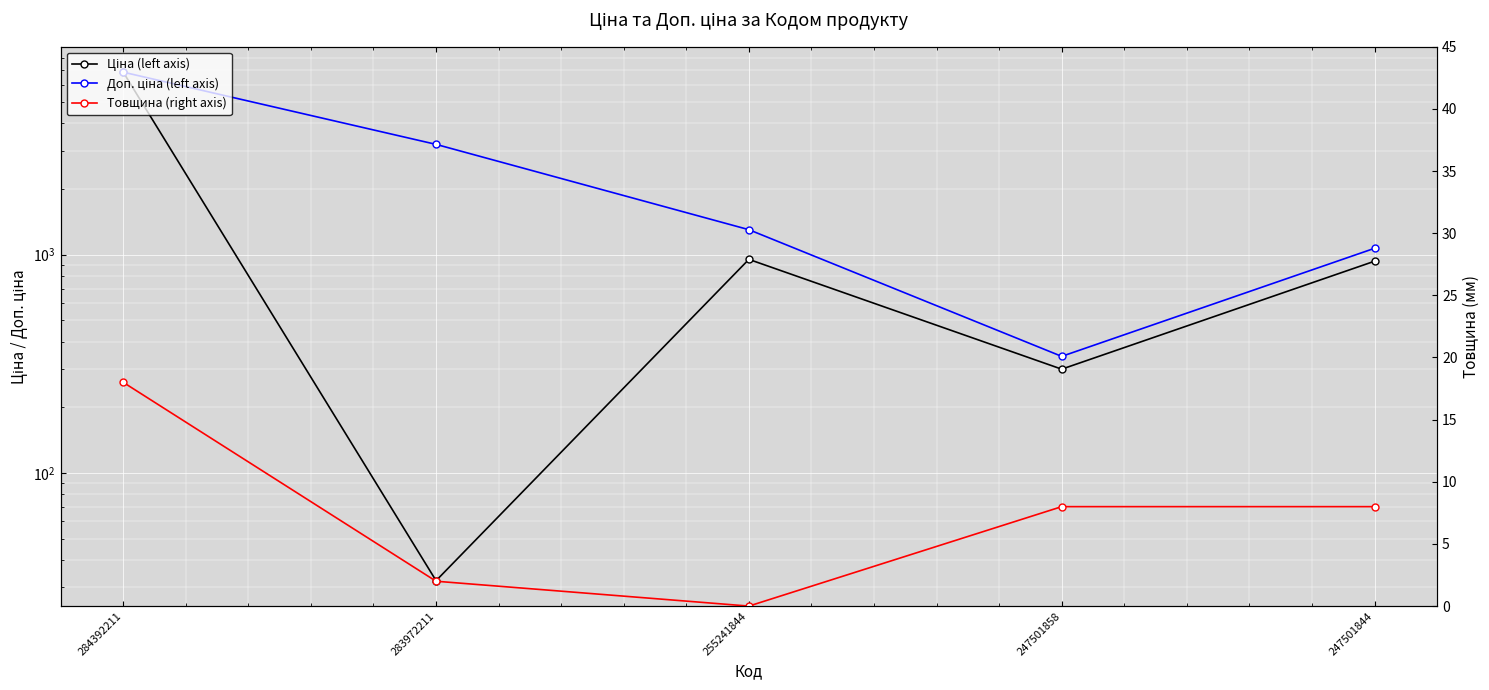

Which category has the lowest value in the Ціна (left axis) series?

283972211